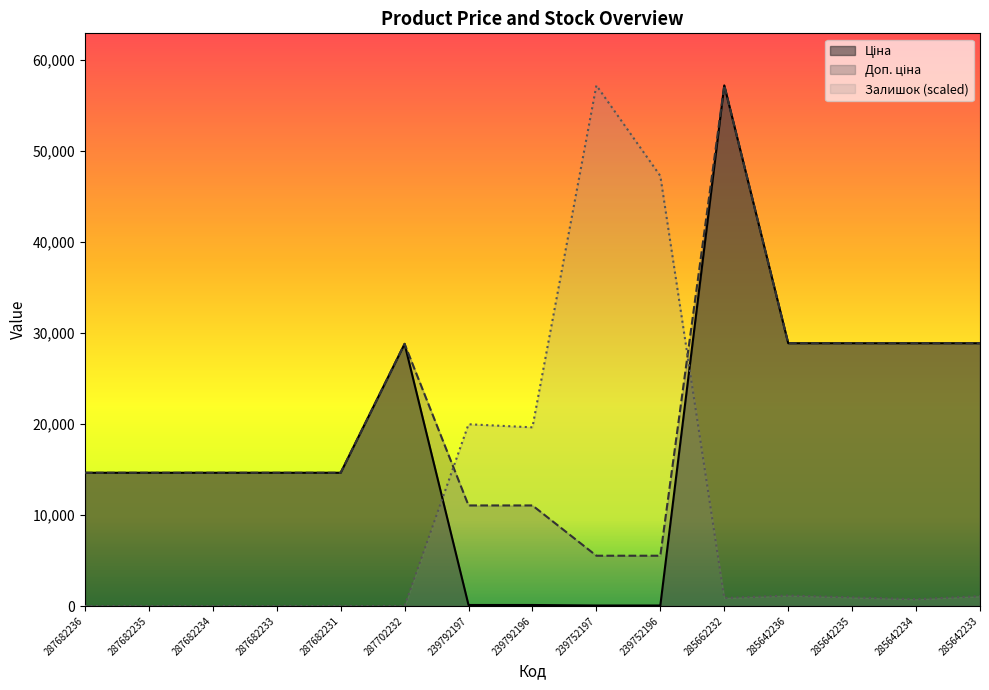

The Ціна series shows 55.3 at 239752197. True or false?

True